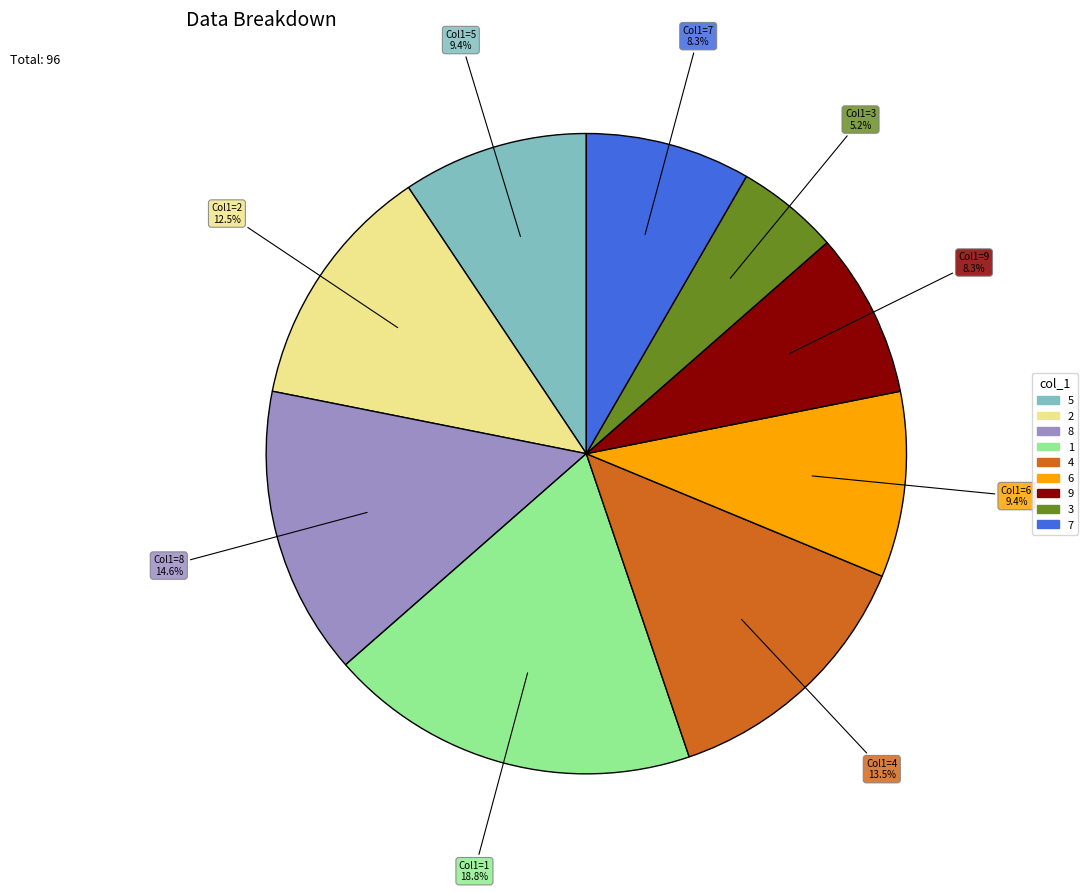

Does any single category account for the majority?

No